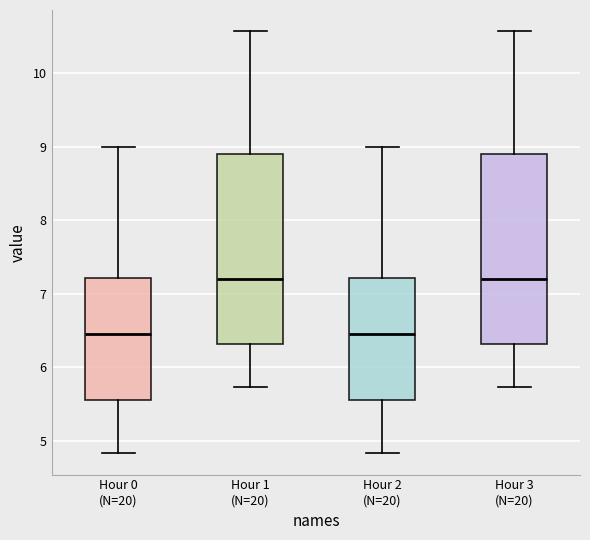

Reading left to right, transcribe this box plot: for each box, give where its median line is, the range the box spans, and where its two whiskers end, as read against the y-axis. The values are not printed on the chart, so give them approximately, as read against the axis.

Hour 0 (N=20): median 6.5, box 5.6 to 7.2, whiskers 4.8 to 9.0
Hour 1 (N=20): median 7.2, box 6.3 to 8.9, whiskers 5.7 to 10.6
Hour 2 (N=20): median 6.5, box 5.6 to 7.2, whiskers 4.8 to 9.0
Hour 3 (N=20): median 7.2, box 6.3 to 8.9, whiskers 5.7 to 10.6